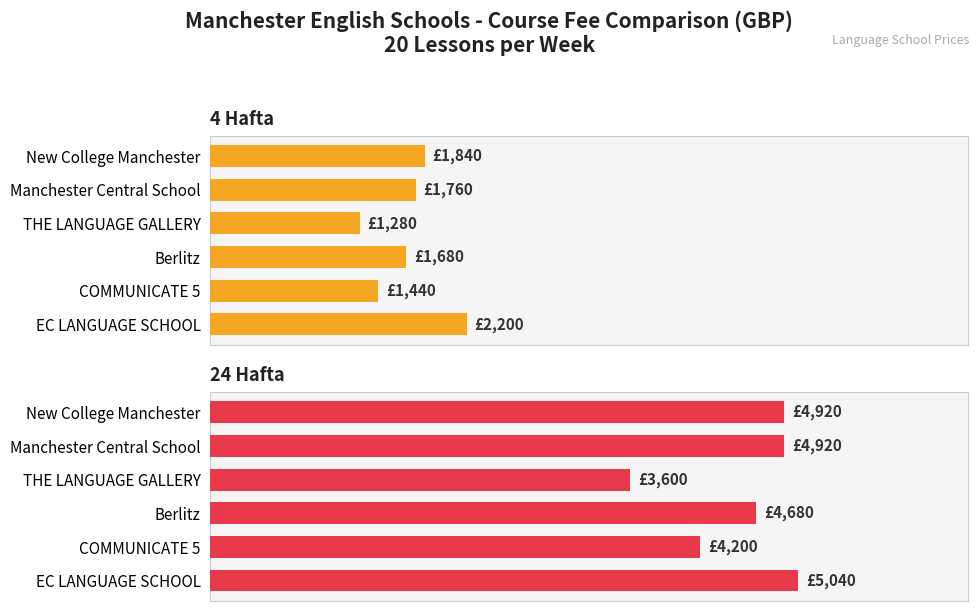

Reading left to right, list all the values displayed in this chart.

4 Hafta: 1840	1760	1280	1680	1440	2200
24 Hafta: 4920	4920	3600	4680	4200	5040